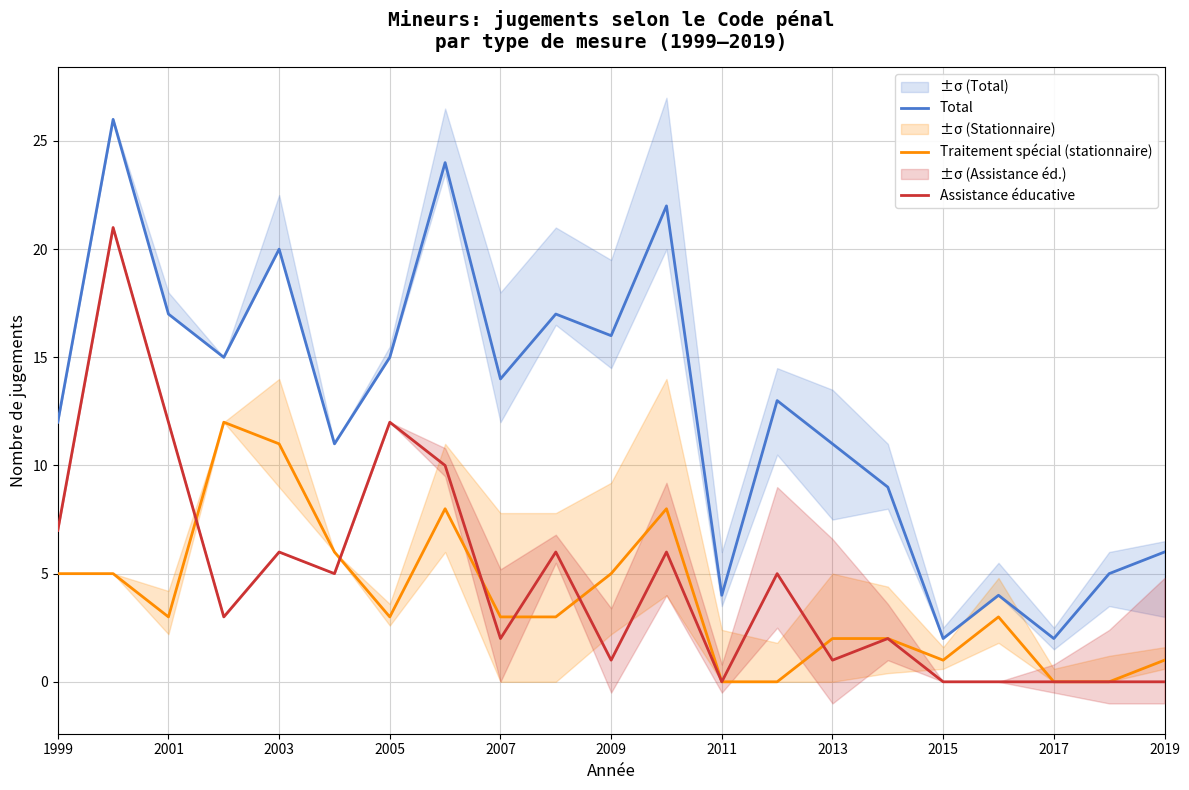

Is it true that Traitement spécial (stationnaire) equals 14 at 2013?

False